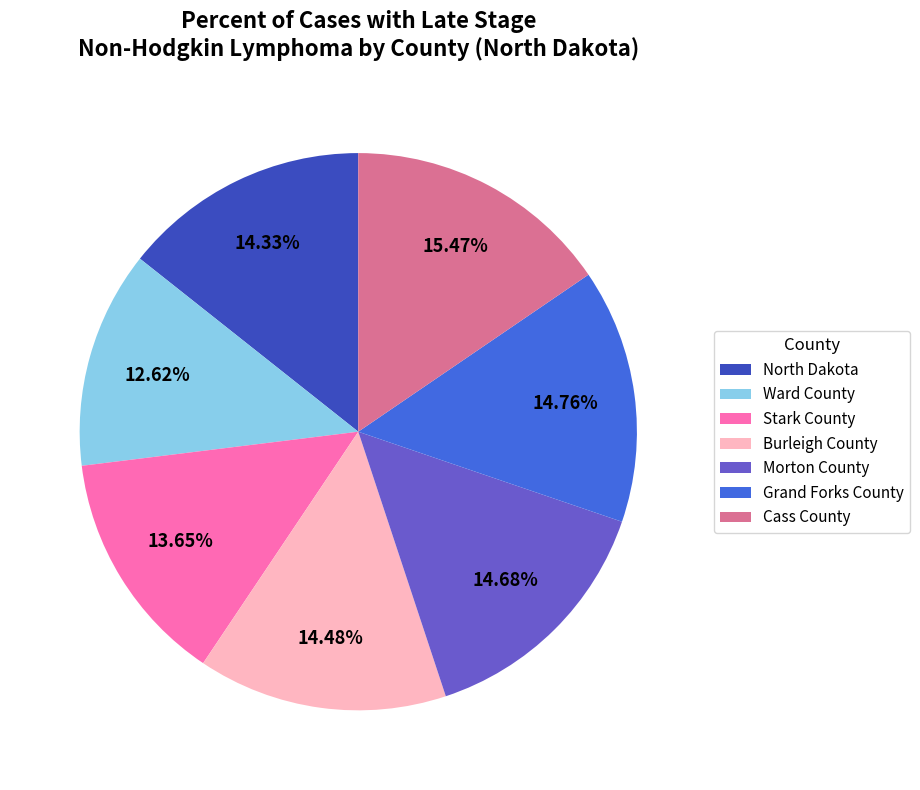

To the nearest percent, what is the combined percentage of Morton County and Burleigh County?

29%